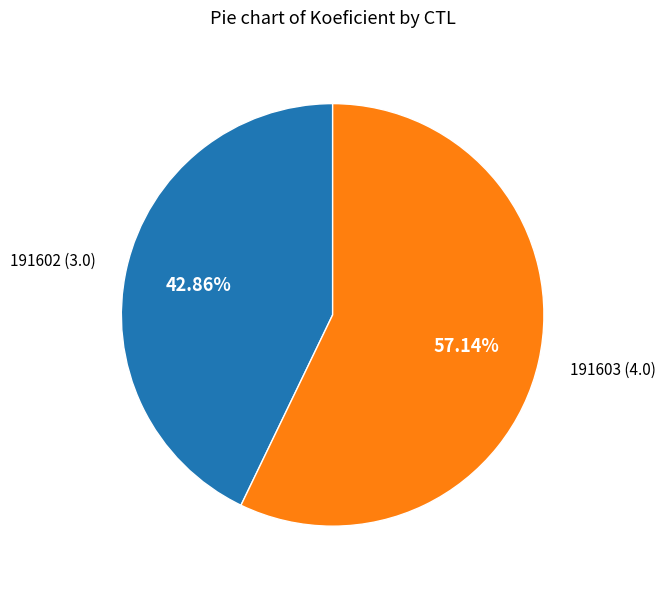

Does any single category account for the majority?

Yes